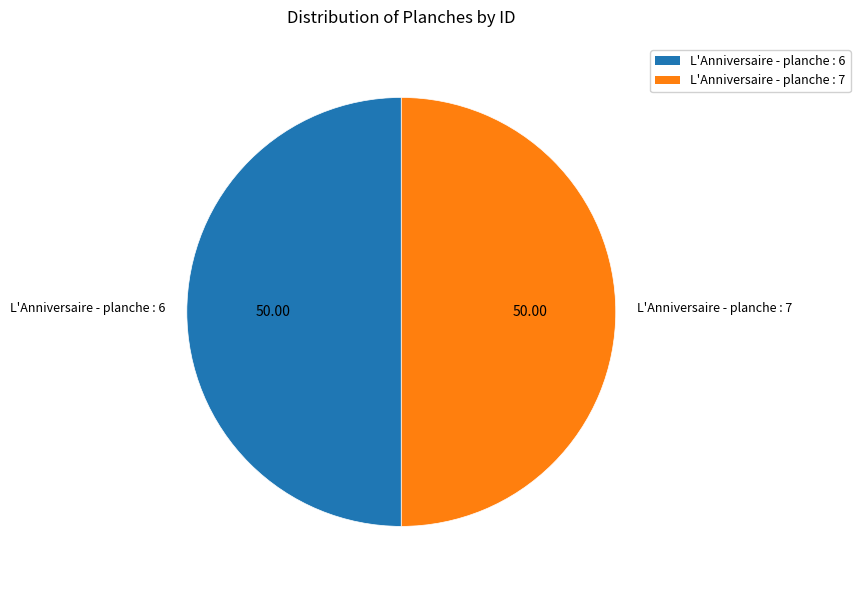

What is the ratio of the value at L'Anniversaire - planche : 7 to the value at L'Anniversaire - planche : 6?

1.0